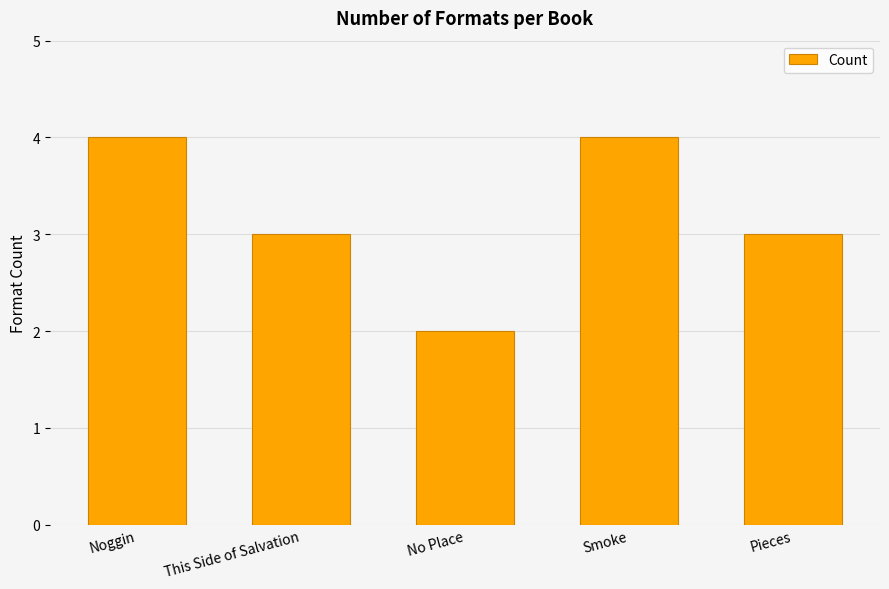

Count the number of data series in this chart.

1